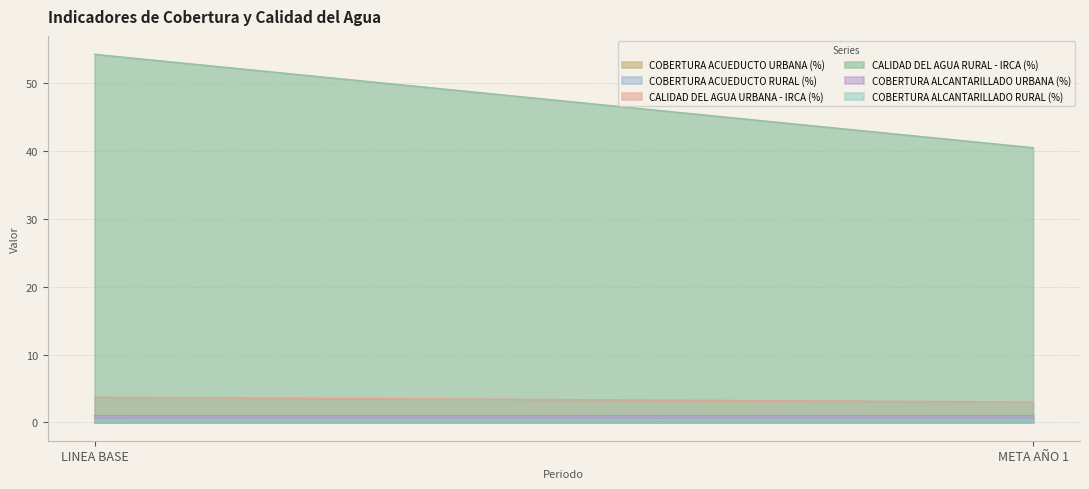

The CALIDAD DEL AGUA URBANA - IRCA (%) series shows 3.0 at META AÑO 1. True or false?

True